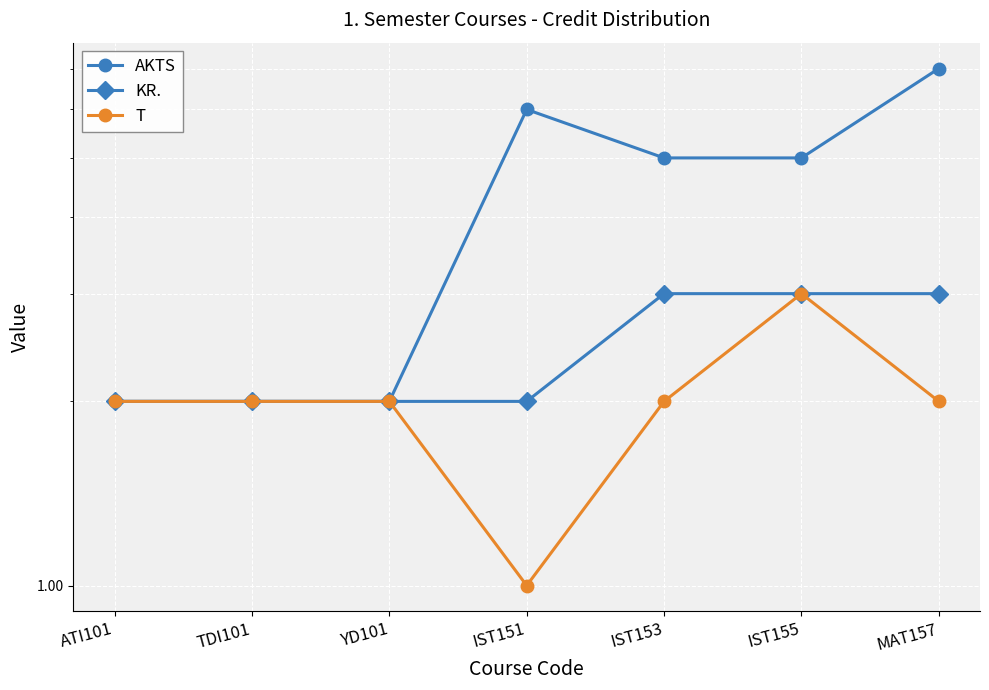

What is the lowest value of the T series?

1